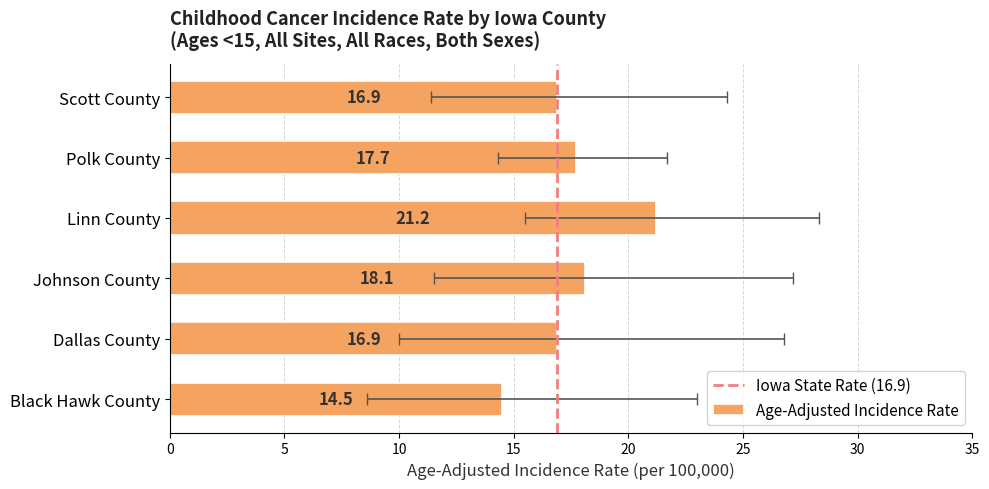

Does the chart contain stacked bars?

No